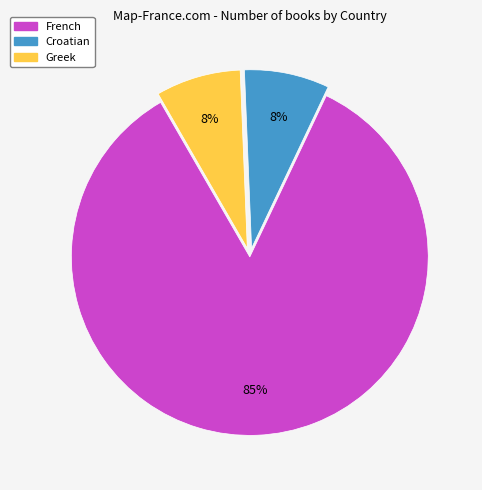

To the nearest percent, what is the average slice percentage?

33%